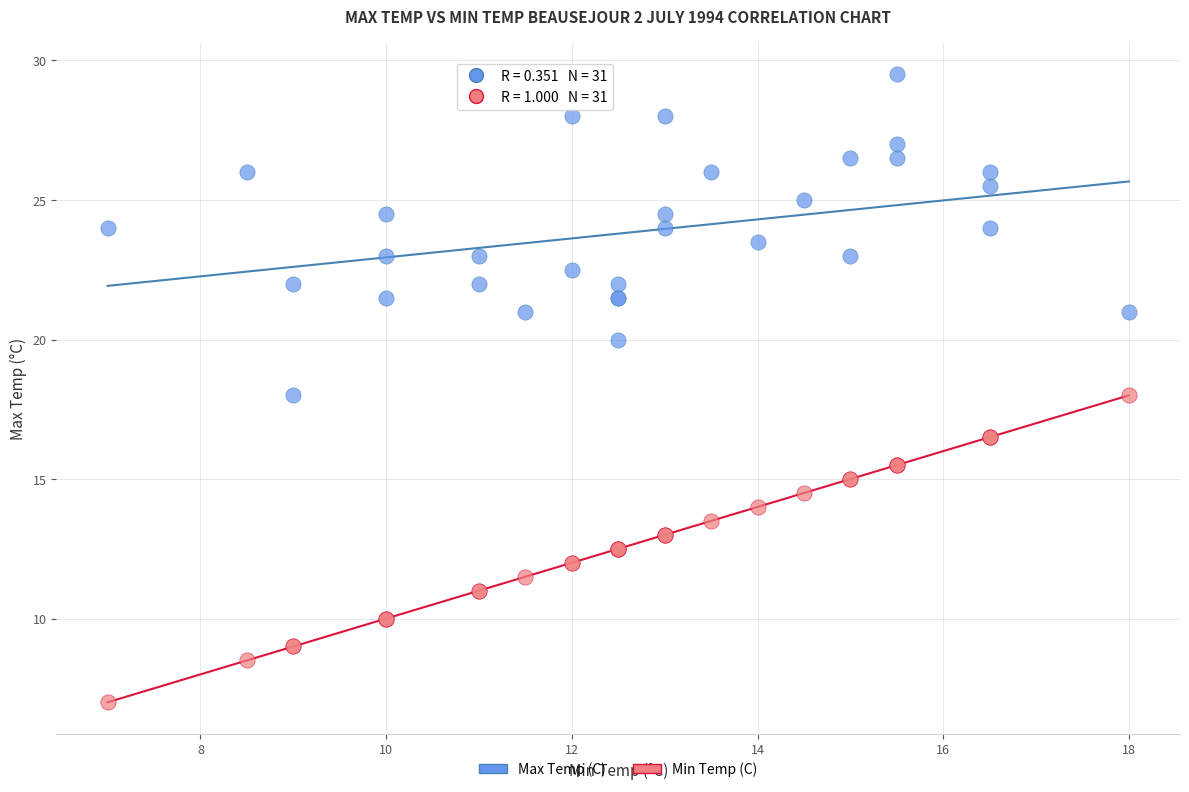

Which series reaches the maximum Y coordinate?

Max Temp (C)